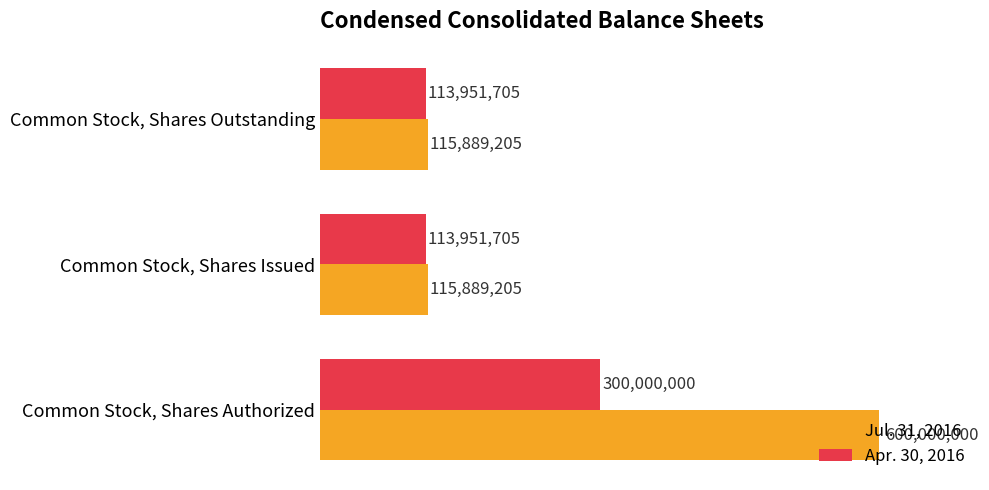

What are all the series names shown in the legend?

Jul. 31, 2016, Apr. 30, 2016